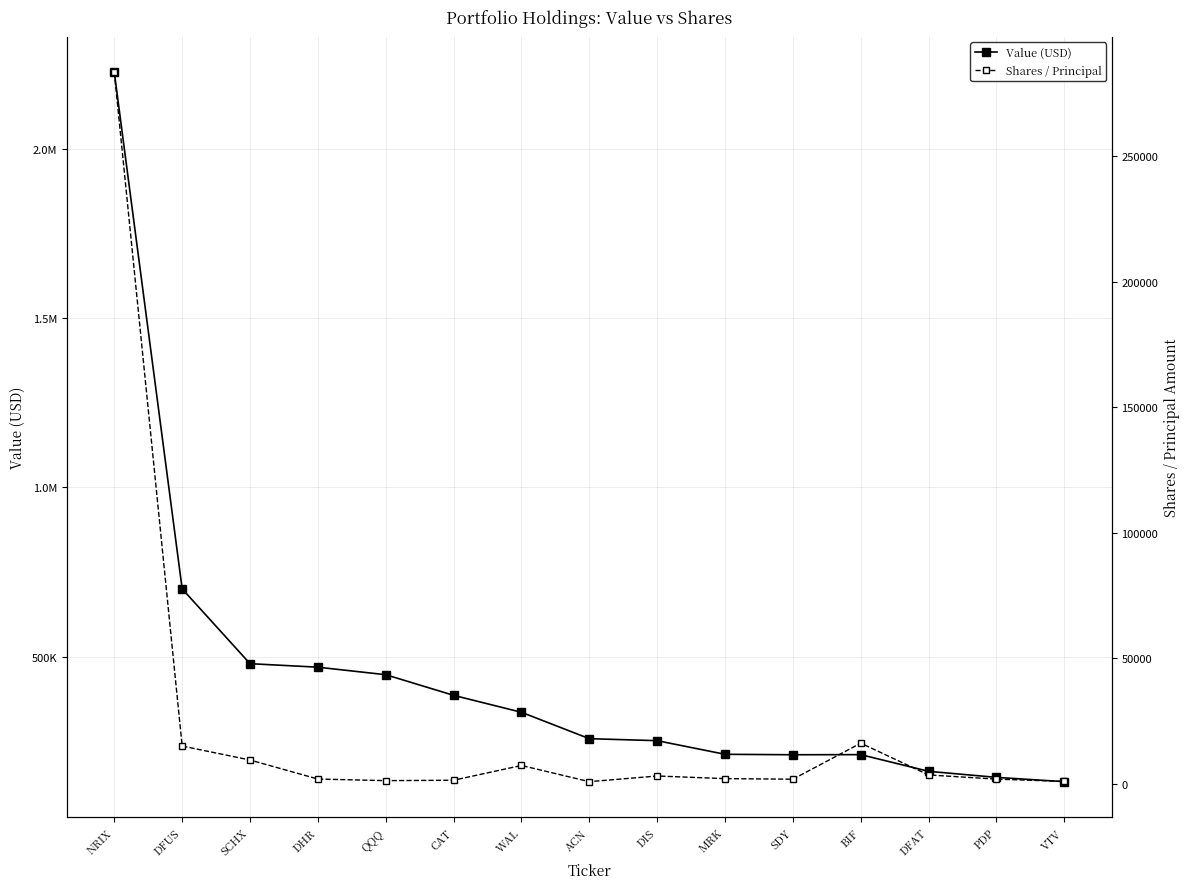

What is the sum of the Value (USD) values at VTV and QQQ?

576087